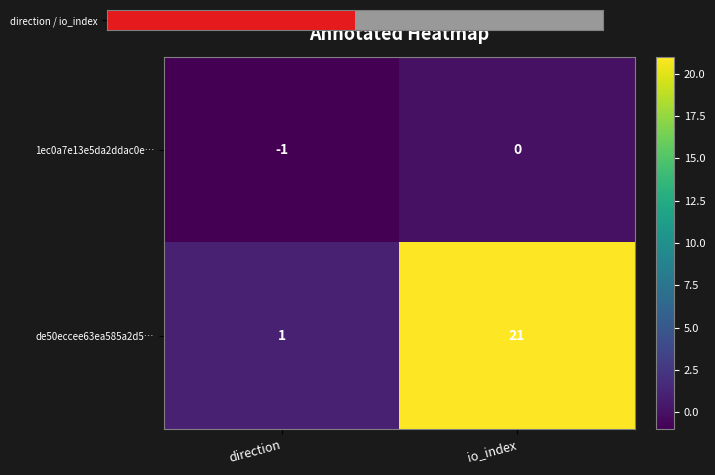

Which category has the highest value across all series?

io_index